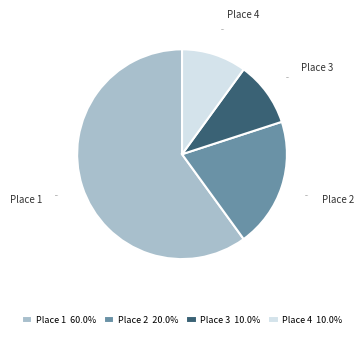

True or false: Place 1 accounts for 74% of the total.

False